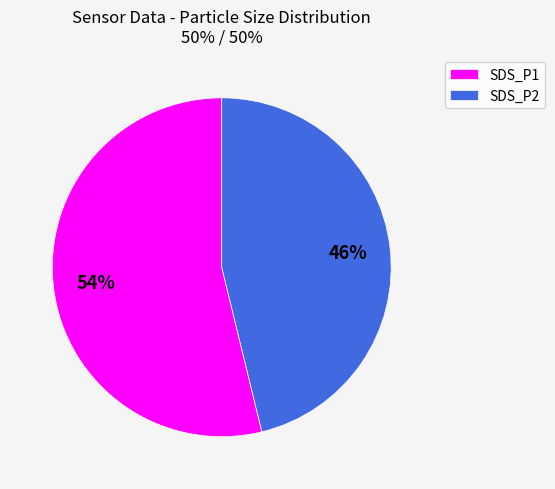

To the nearest percent, what is the difference between the largest and smallest slice percentages?

8%